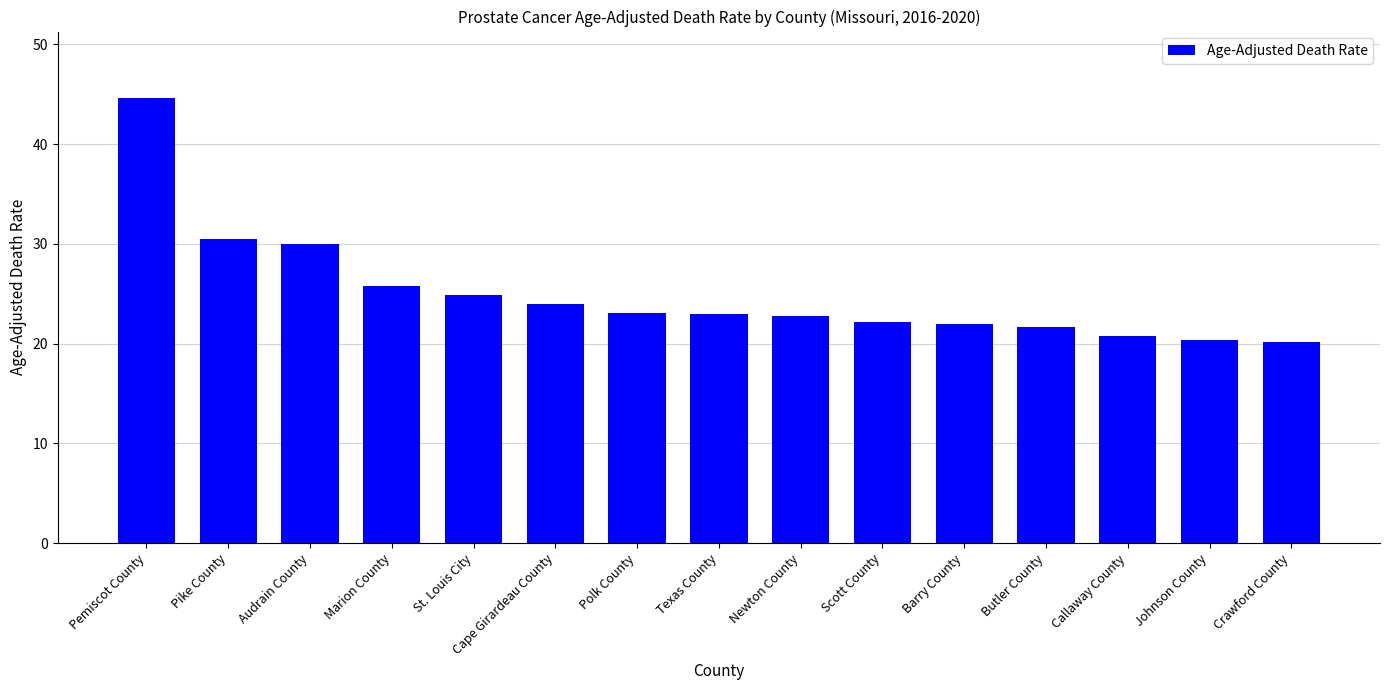

What is the ratio of the value at Marion County to the value at Crawford County?

1.3